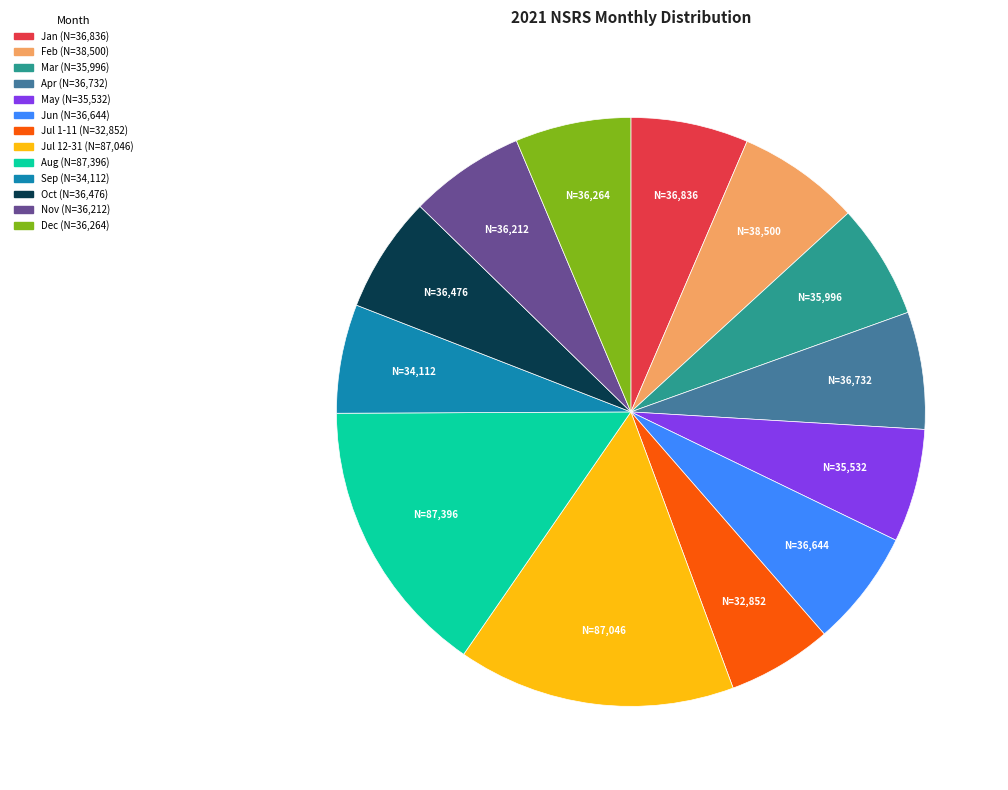

Does any single category account for the majority?

No